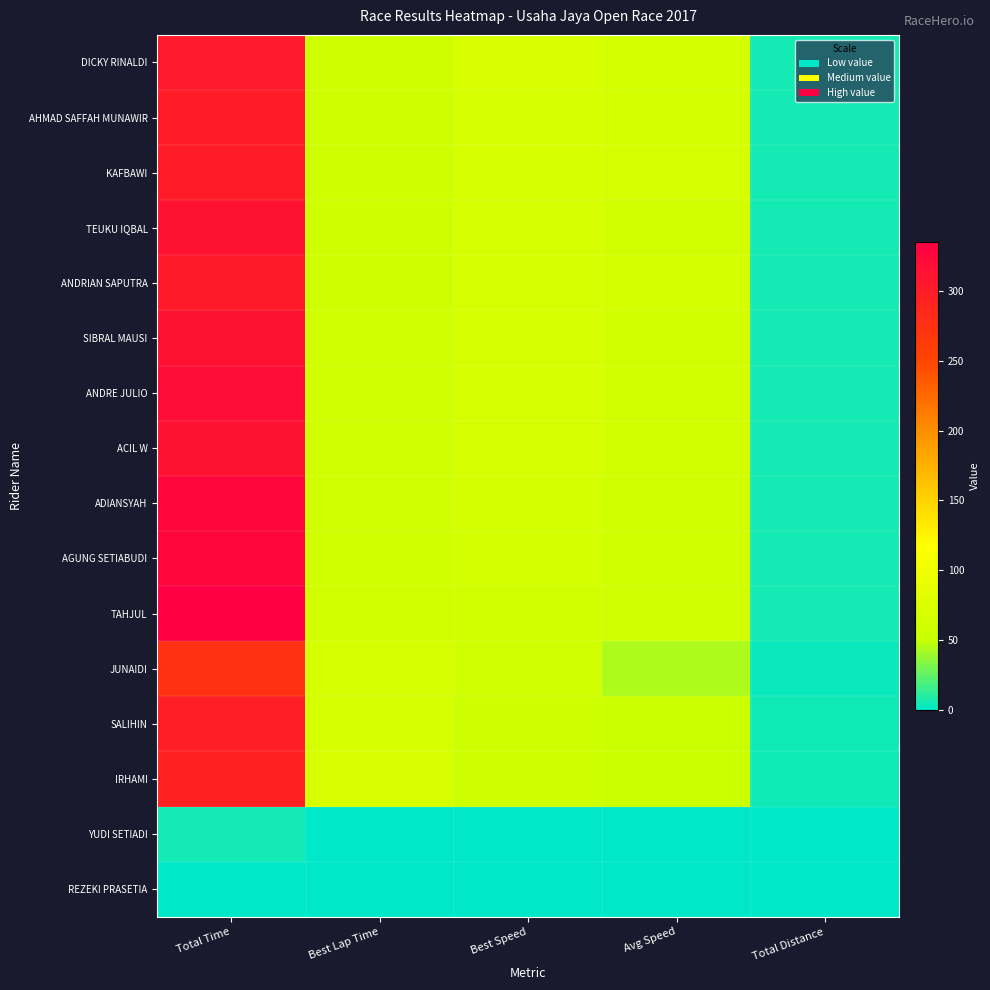

How many data points does each series have?

5